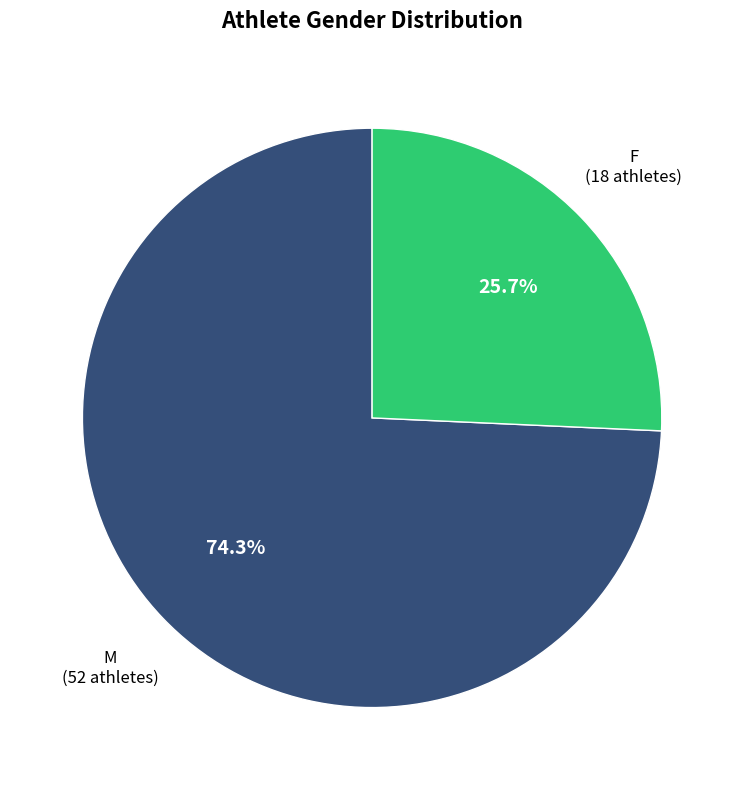

Is there any slice that represents more than half of the pie?

Yes